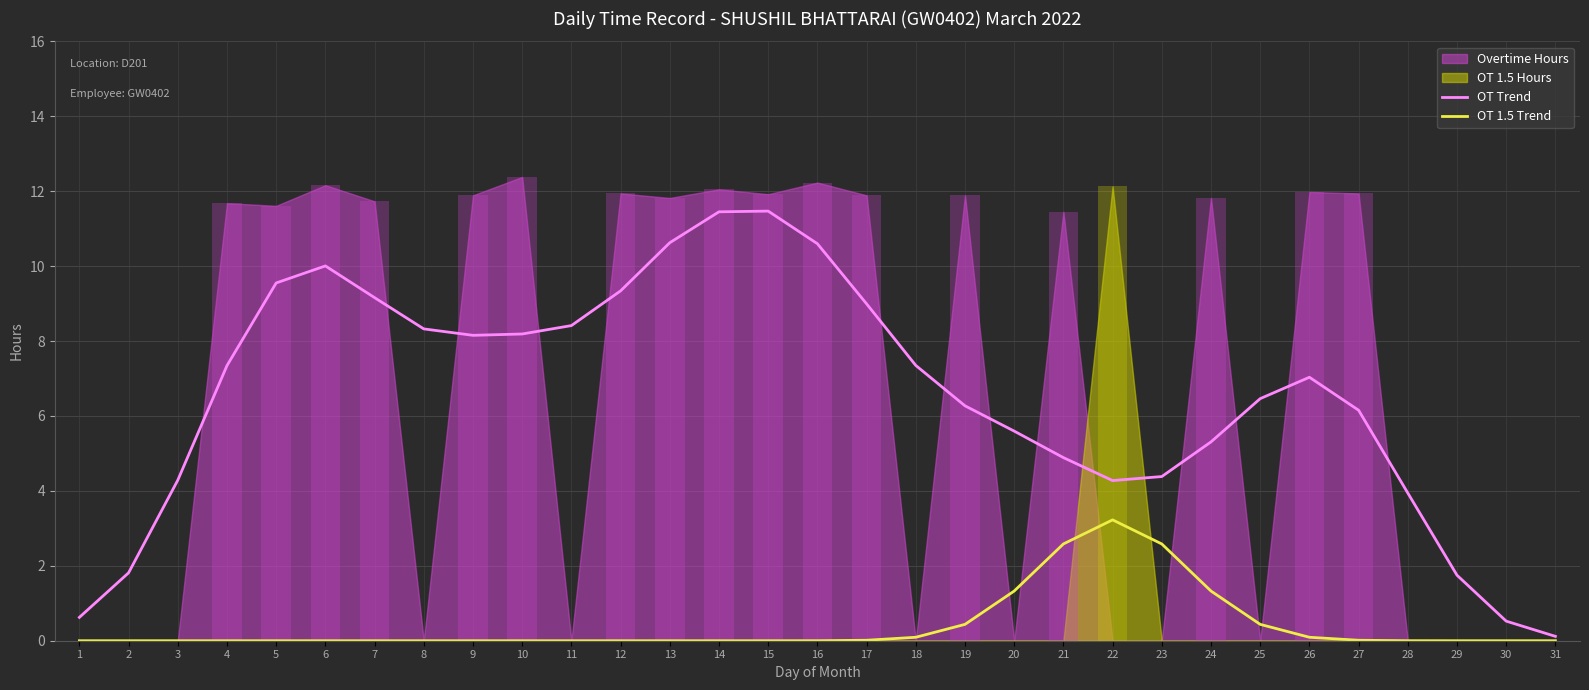

Is it true that OT Trend equals 9.2 at 19?

False